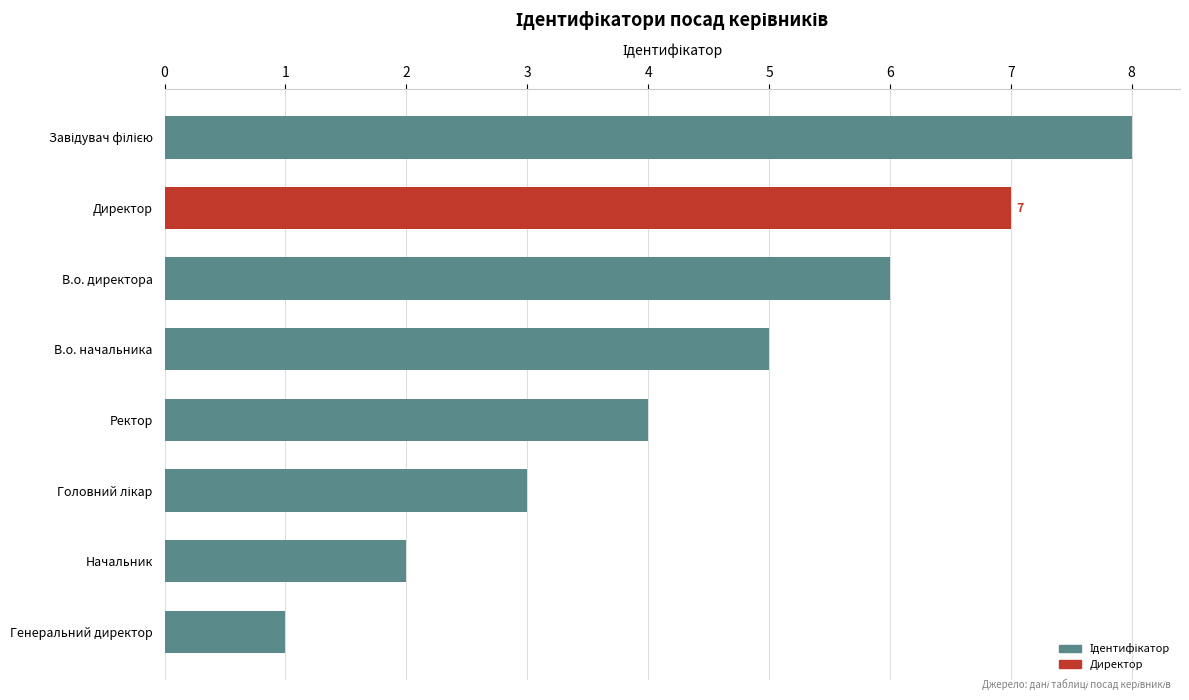

What is the sum of all values?

36